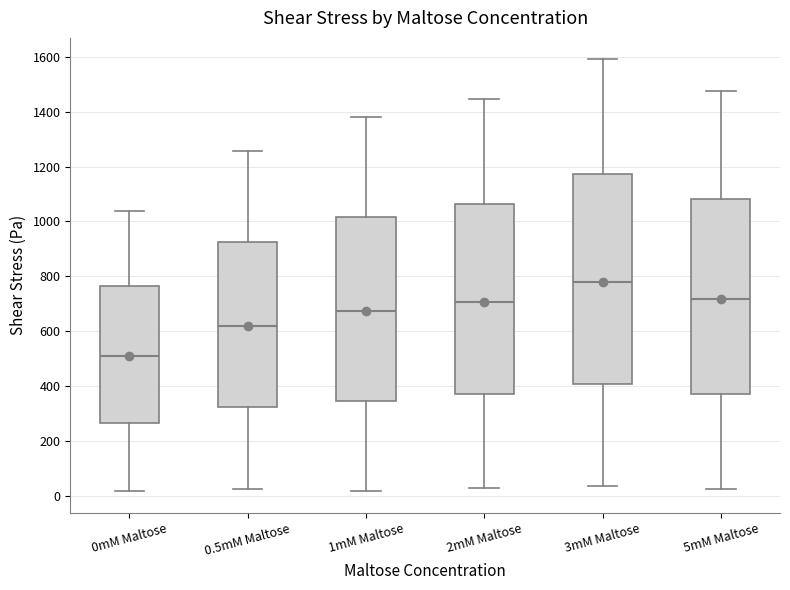

Which box has the lowest median line?

0mM Maltose